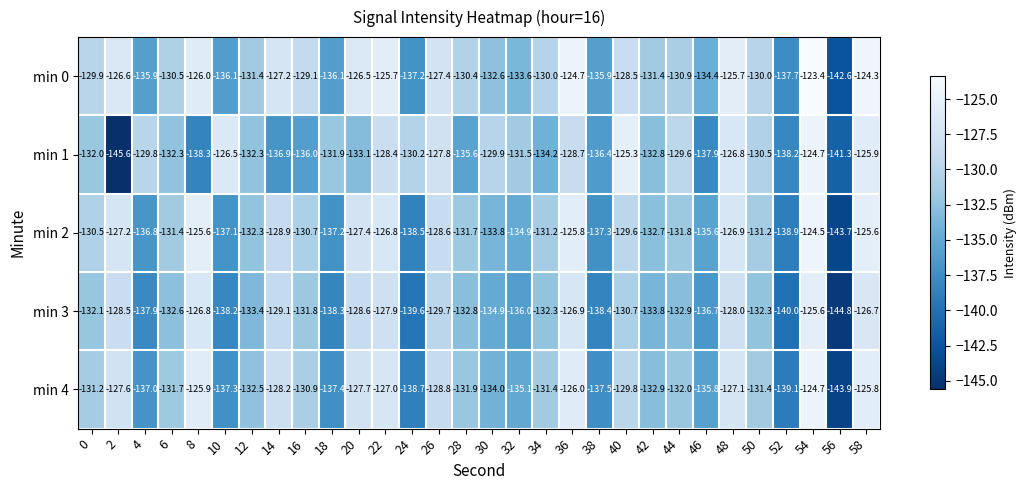

At 8, list the series in order from smallest to largest.

min 1, min 3, min 0, min 4, min 2